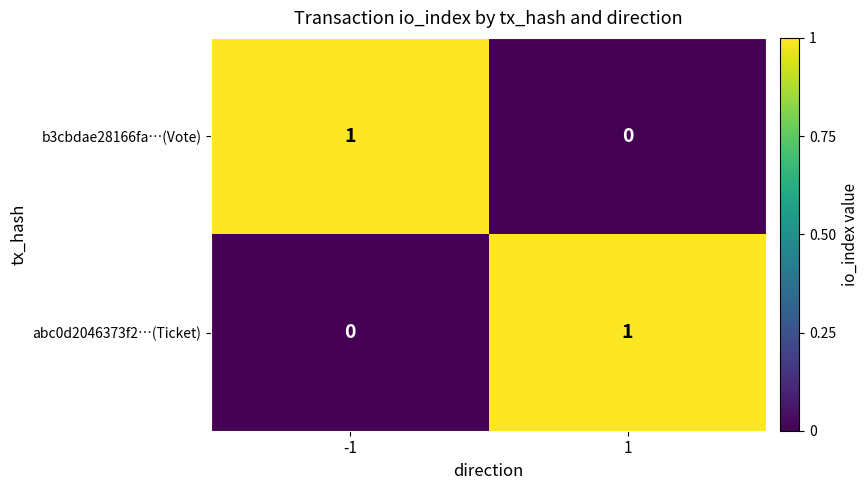

Is it true that abc0d2046373f2…(Ticket) equals 0 at -1?

True